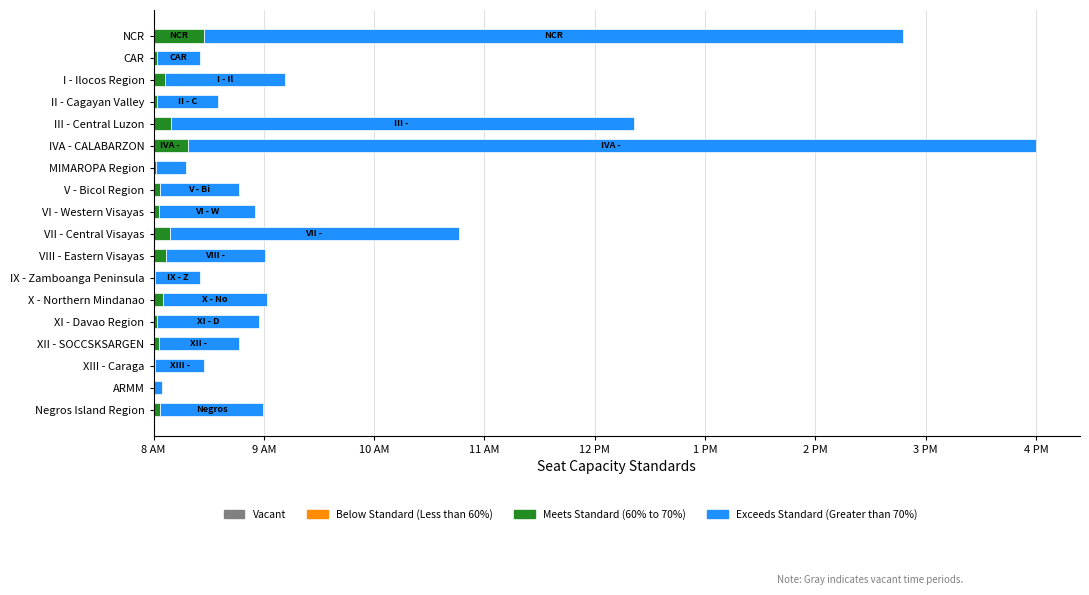

What is the sum of all Meets Standard (60% to 70%) values?

1.7